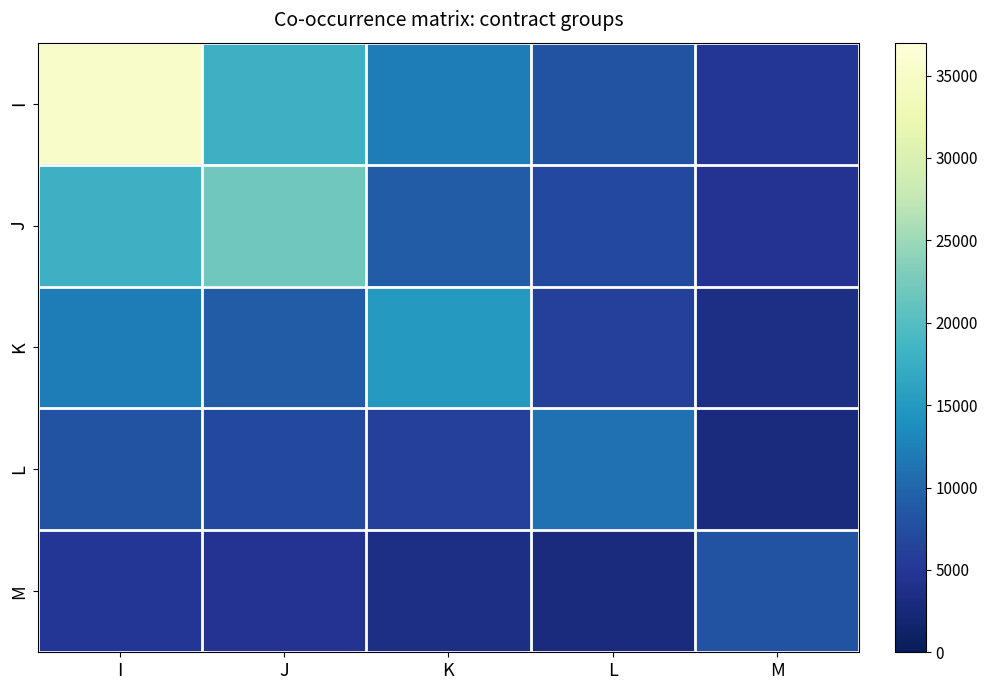

What is the total value across all series at J?

60500